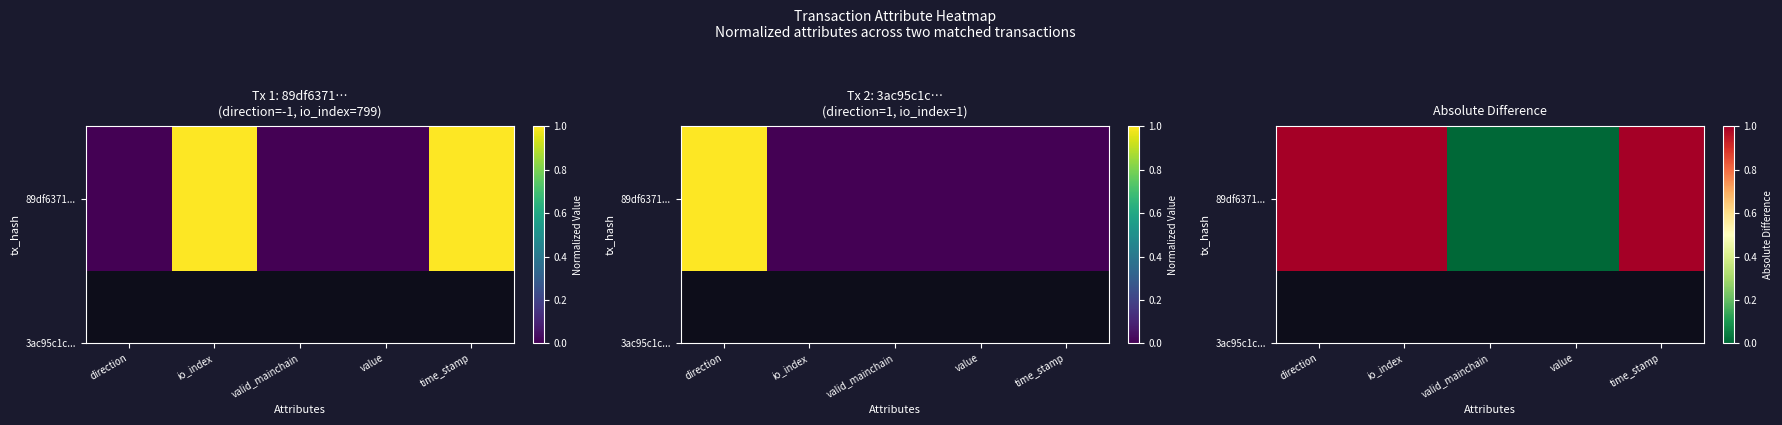

At which category does the chart reach its peak across all series?

direction